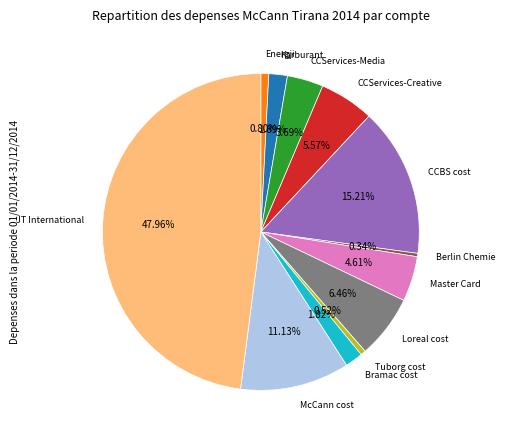

Is there any slice that represents more than half of the pie?

No